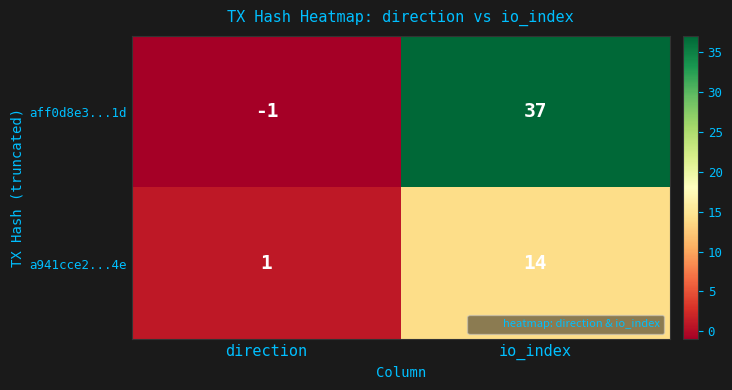

What is the approximate value of aff0d8e3...1d at io_index?

37